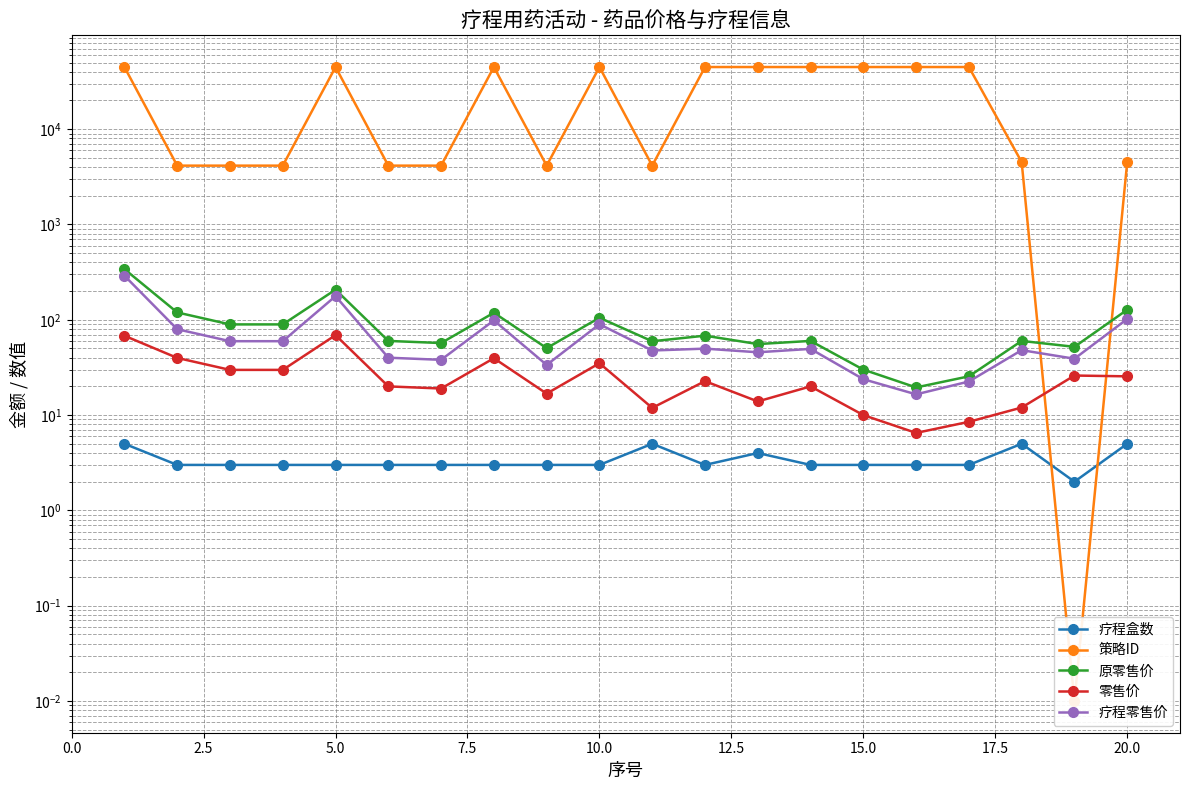

How many series are shown in this chart?

5